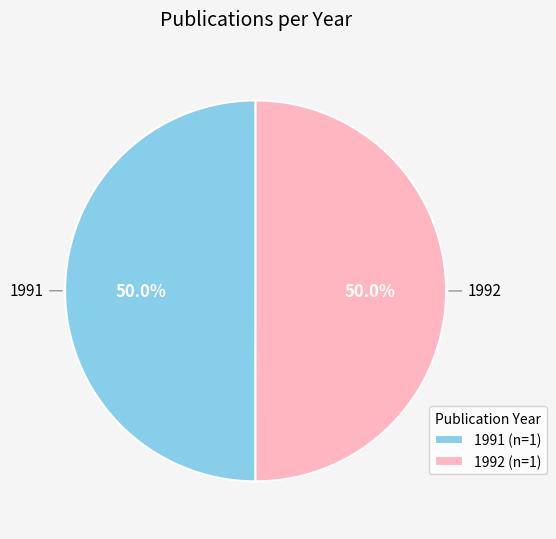

What percentage is the 1991 slice, to the nearest percent?

50%